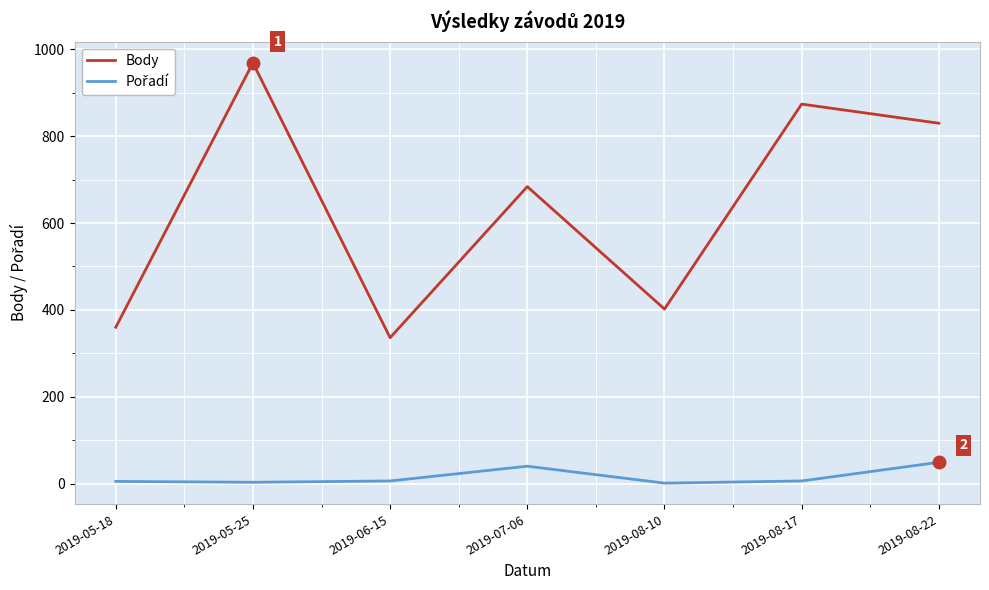

What is the greatest value displayed?

969